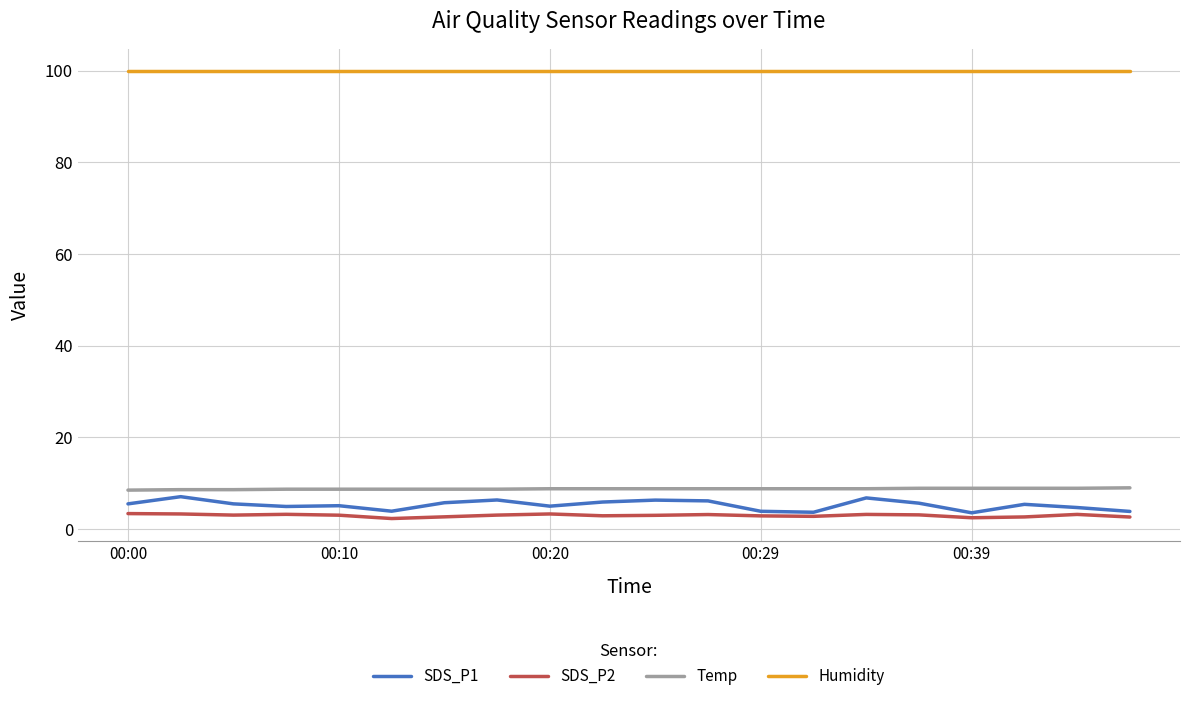

What is the average value of the SDS_P2 series?

3.0